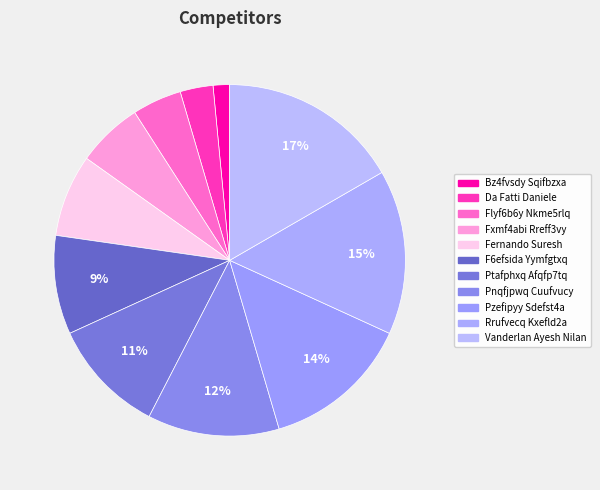

Which slice is the largest?

Vanderlan Ayesh Nilan